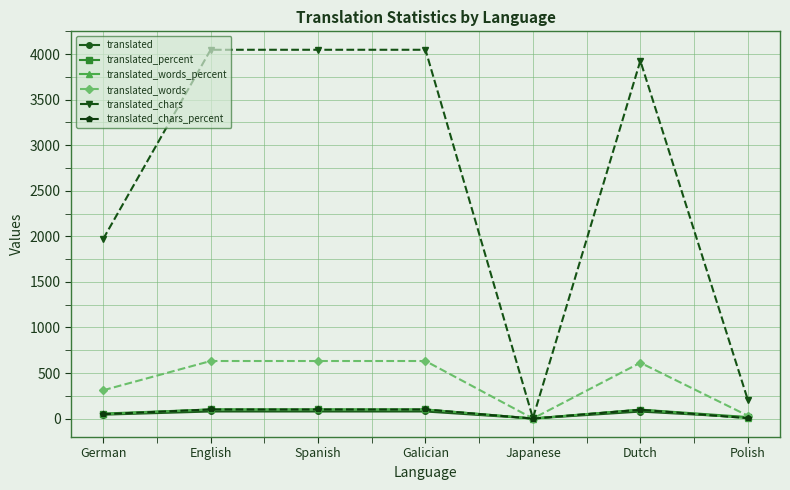

What is the minimum value for translated_words?

1.0